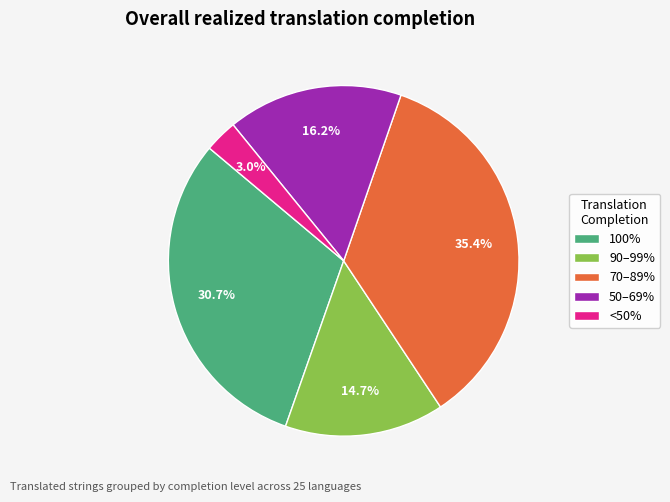

What portion of the pie excludes 70–89%?

64.6%